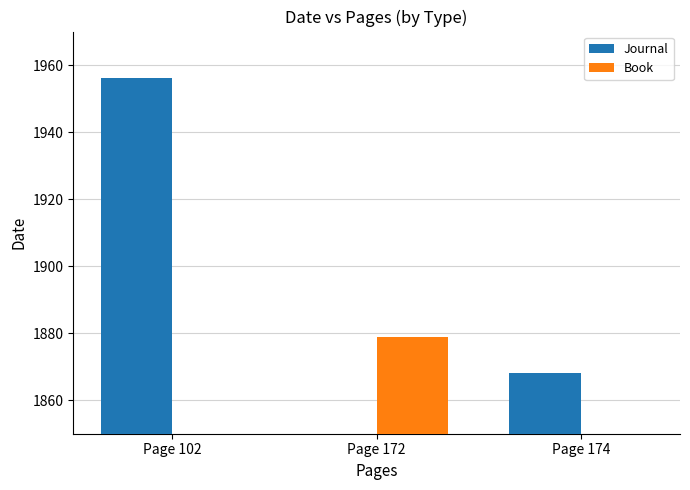

Between Page 102 and Page 172, which is larger?

Page 102